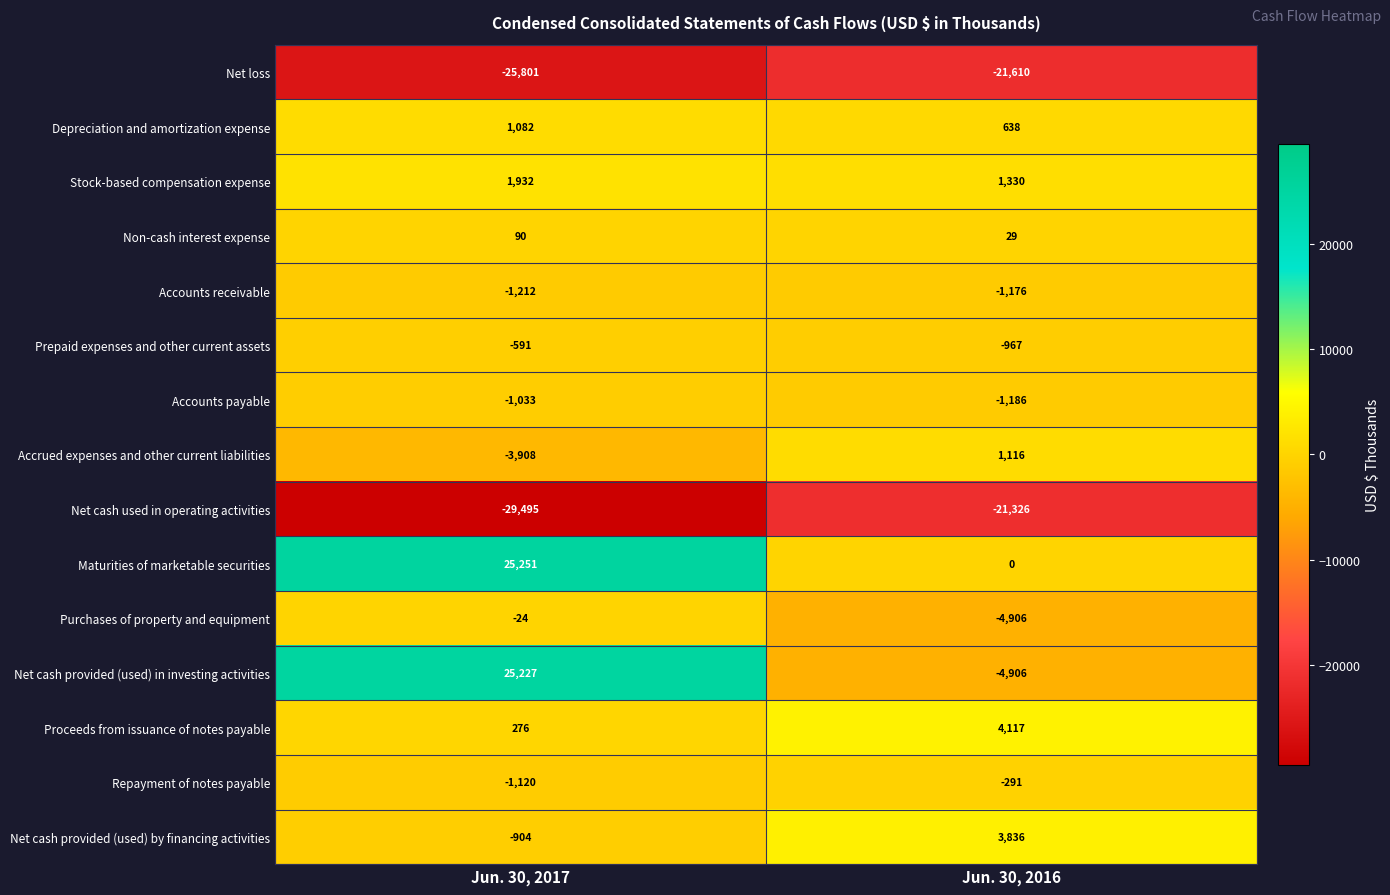

How many distinct data groups are displayed?

15